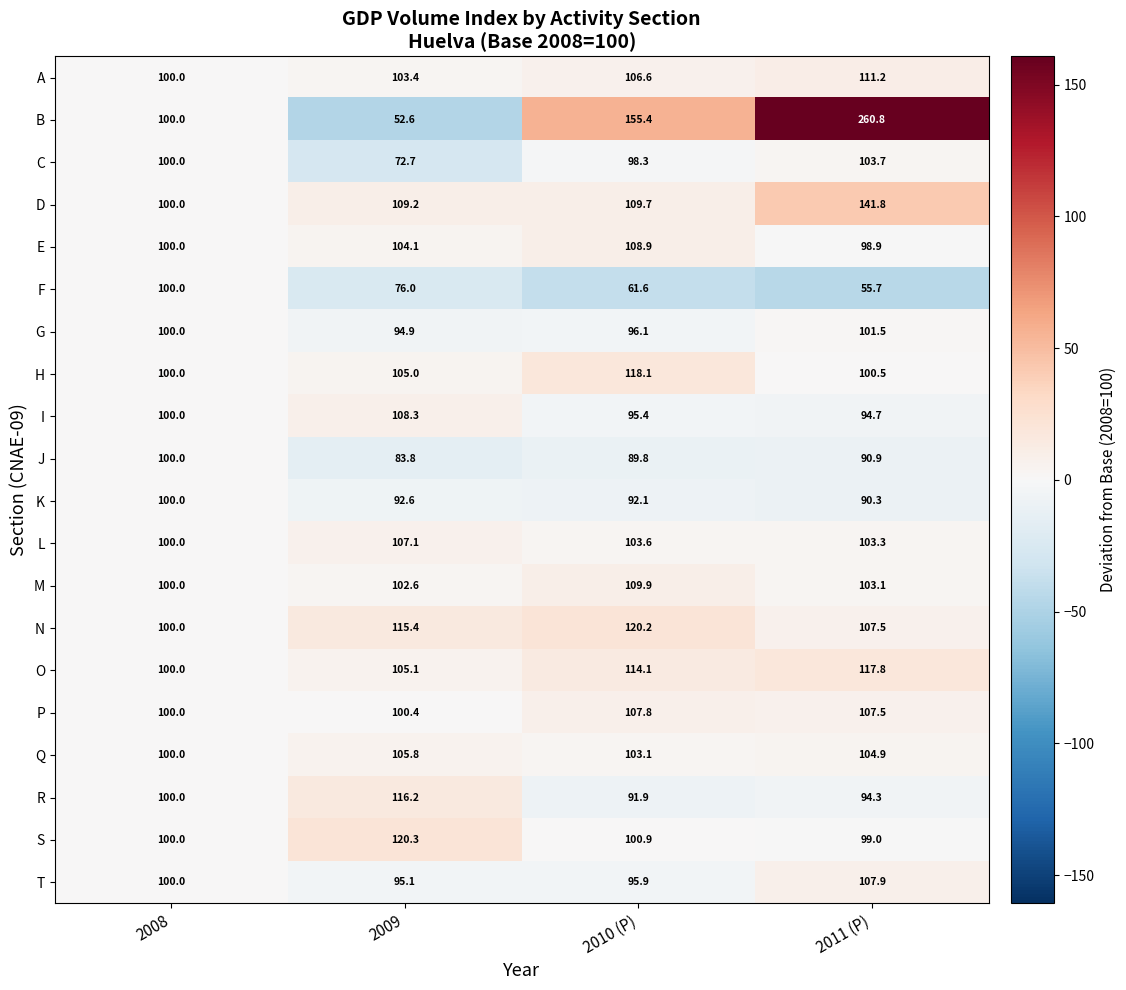

The S series shows 153.1 at 2011 (P). True or false?

False